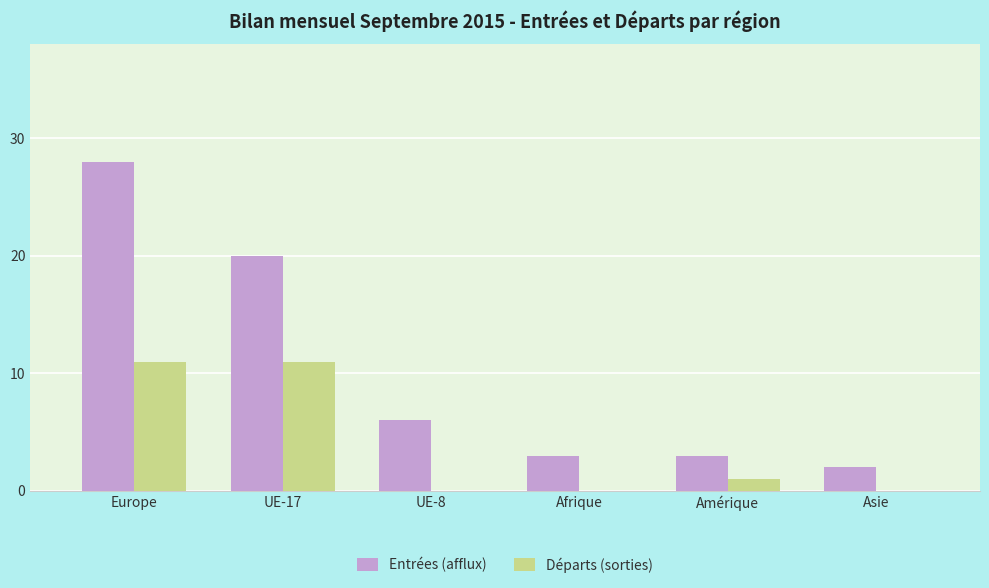

Which series has the widest spread of values?

Entrées (afflux)